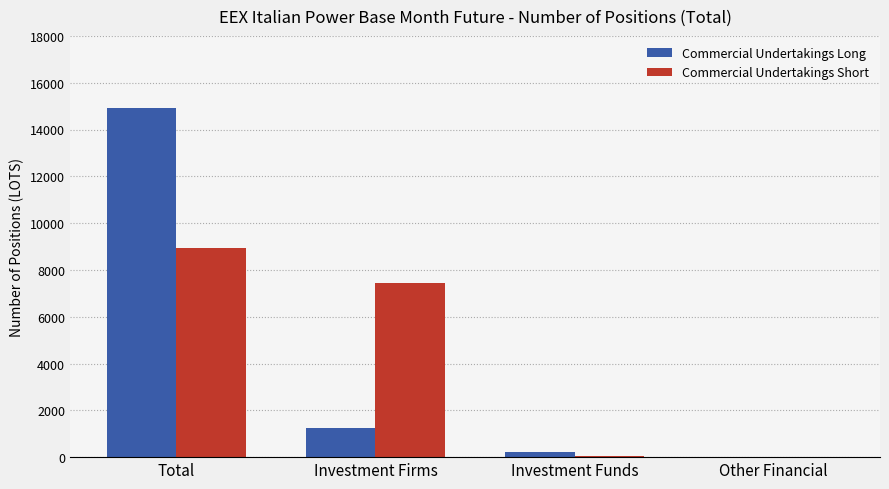

What are all the series names shown in the legend?

Commercial Undertakings Long, Commercial Undertakings Short